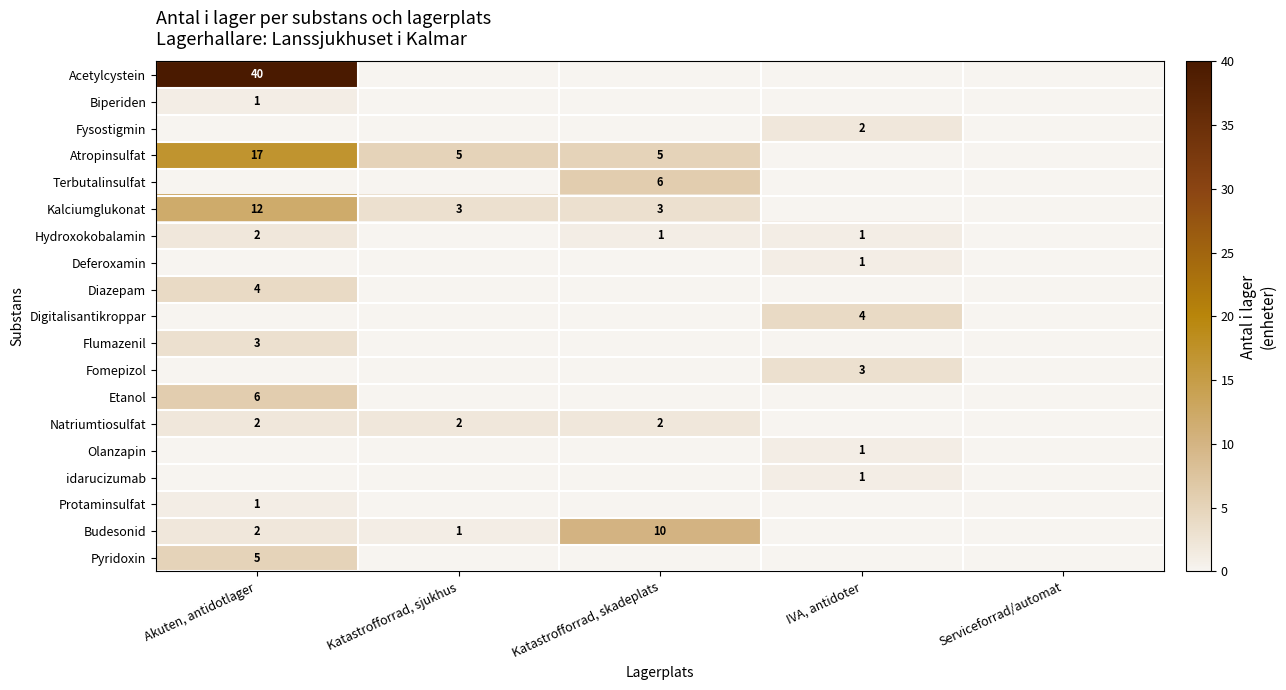

True or false: Budesonid has a value of 2 at Akuten, antidotlager.

True